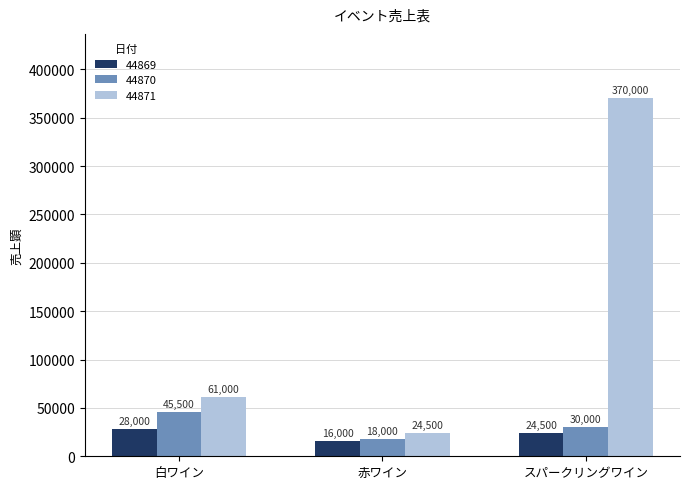

Which category has the lowest value across all series?

赤ワイン